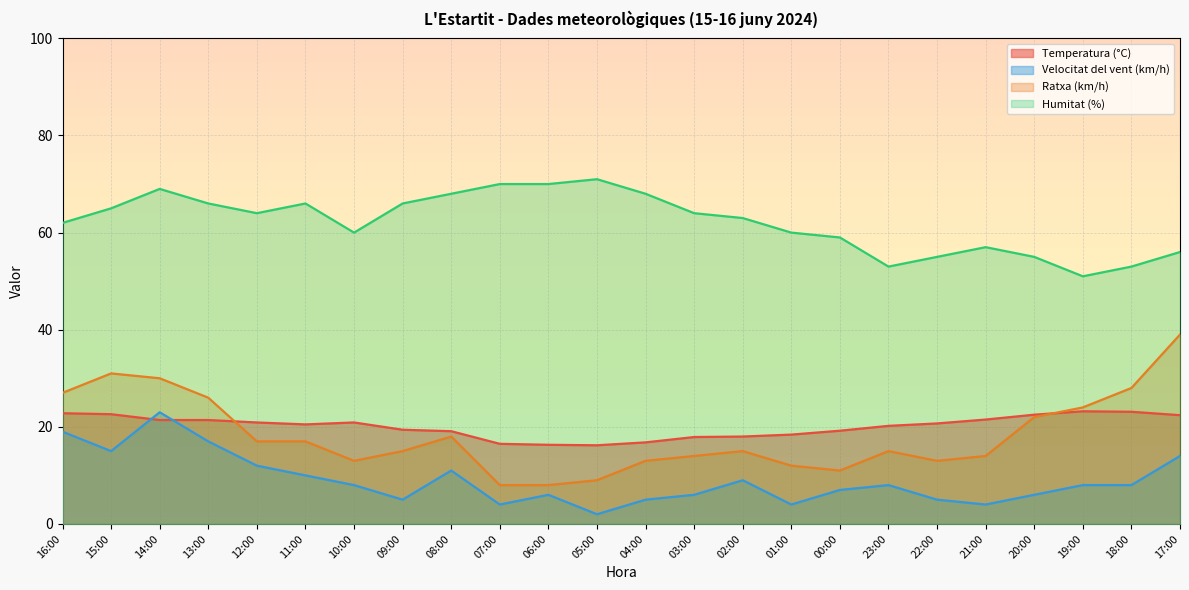

The Temperatura (°C) series shows 14.2 at 14:00. True or false?

False